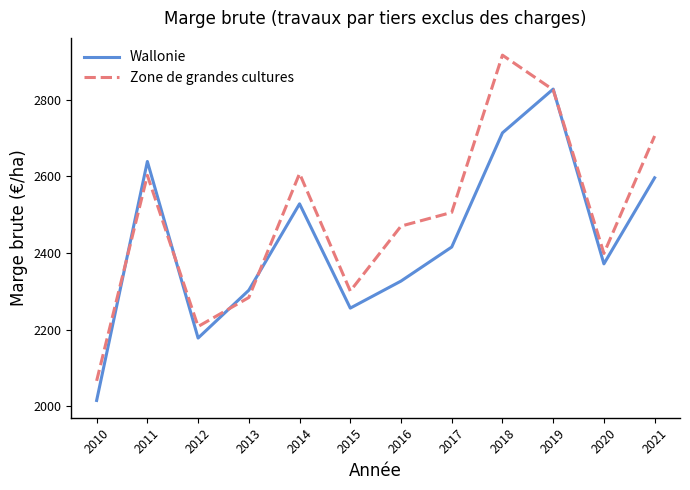

How many interior local peaks does the Zone de grandes cultures series have?

3